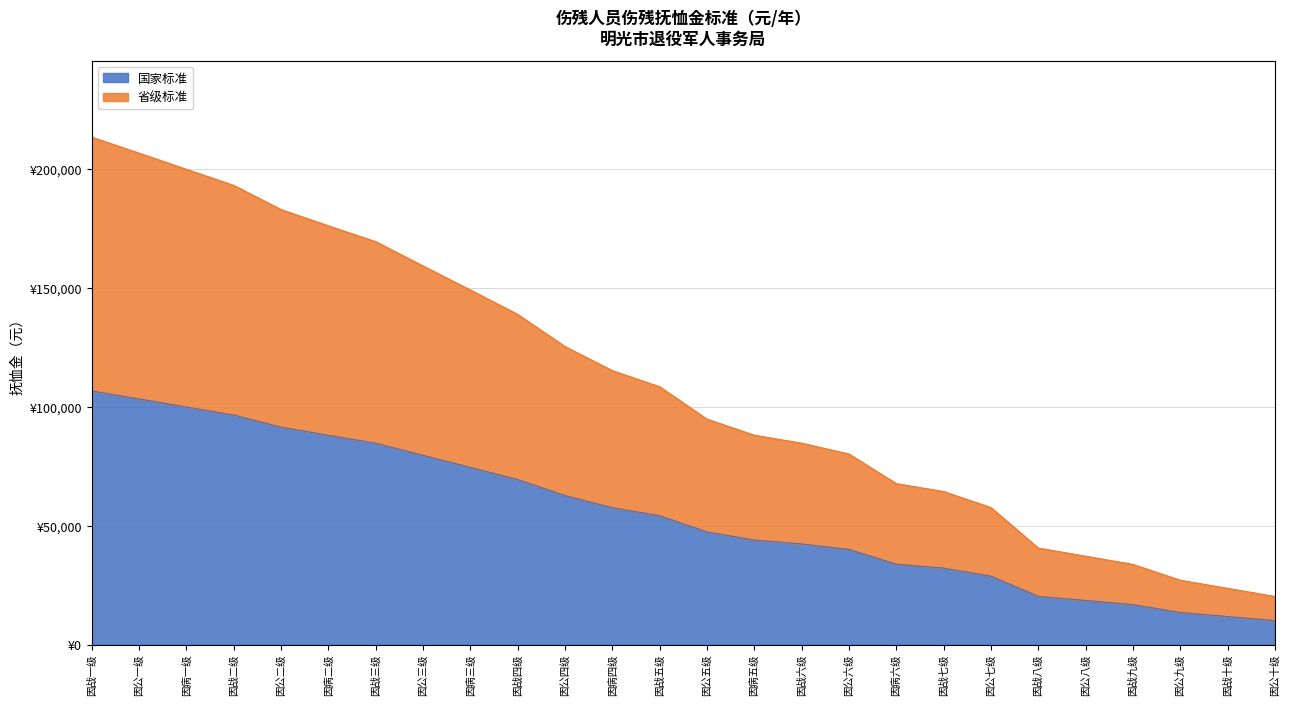

The 国家标准 series shows 46113 at 因公三级. True or false?

False